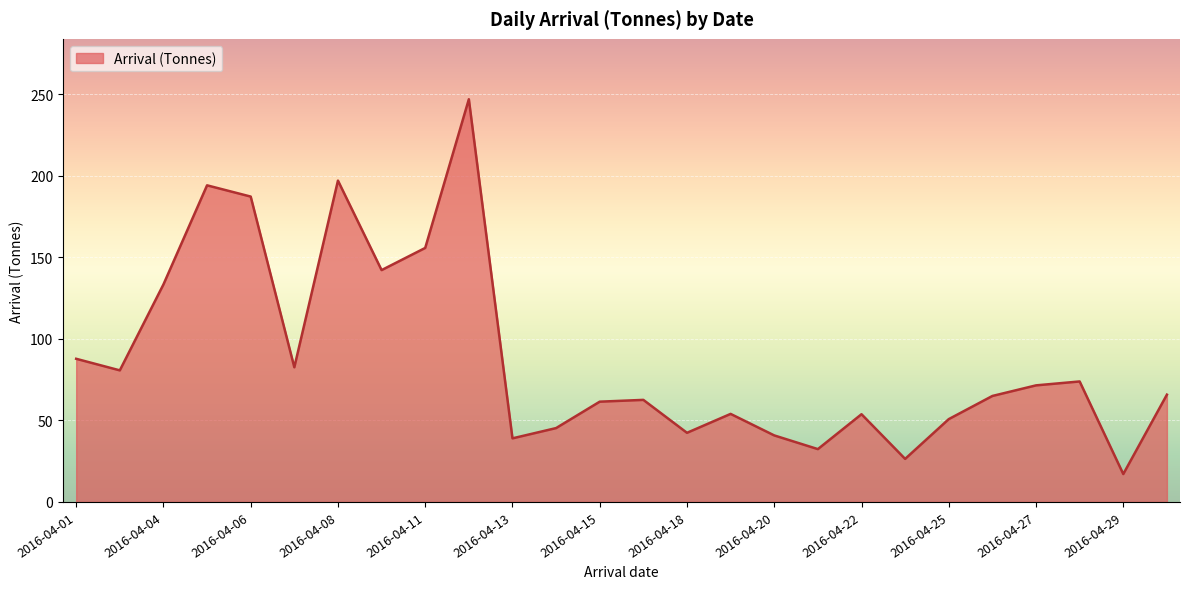

What is the difference between the maximum and minimum values?

229.9